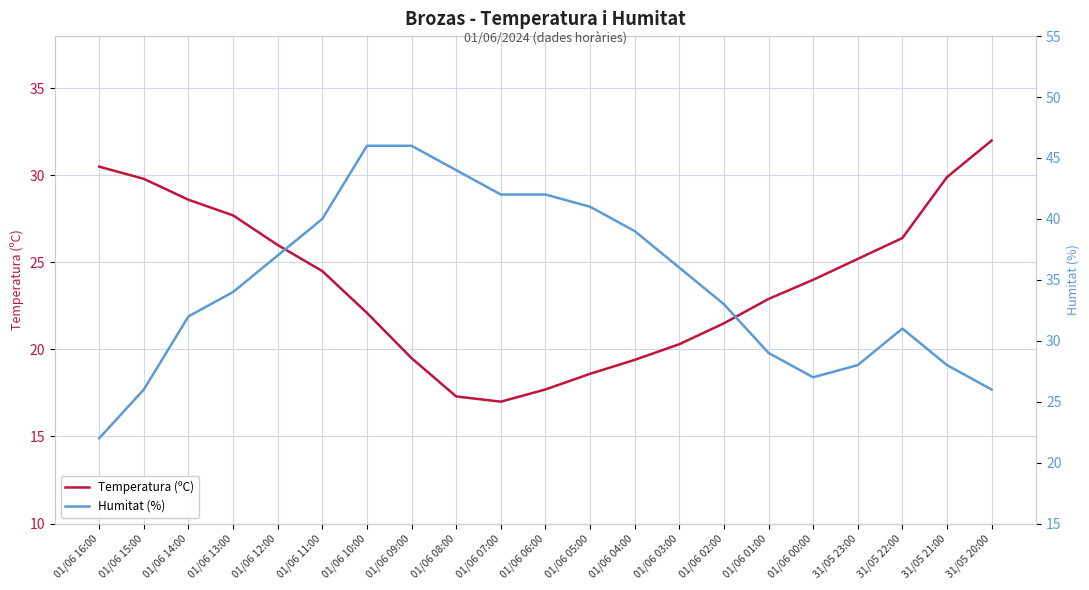

What are all the series names shown in the legend?

Temperatura (ºC), Humitat (%)